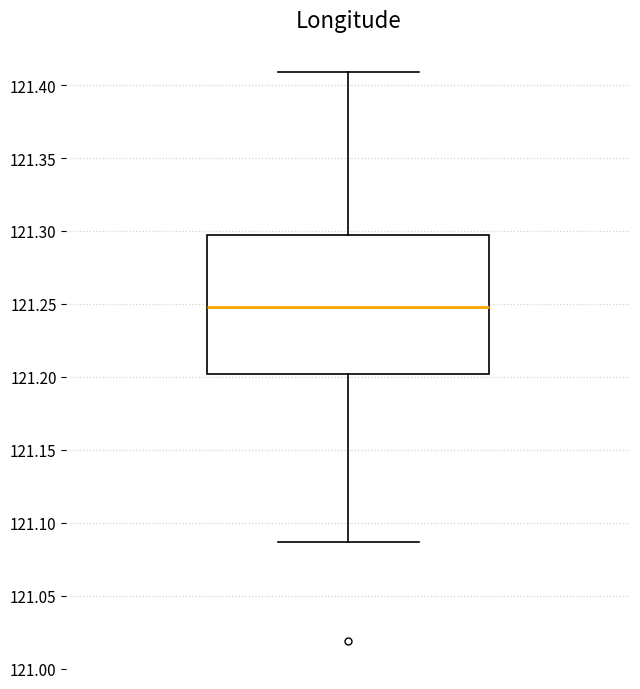

Read this box plot against the y-axis: the position of the median line, the range covered by the box, and the ends of both whiskers. The values are not printed on the chart, so give them approximately, as read against the axis.

median 121.250, box 121.200 to 121.295, whiskers 121.085 to 121.410